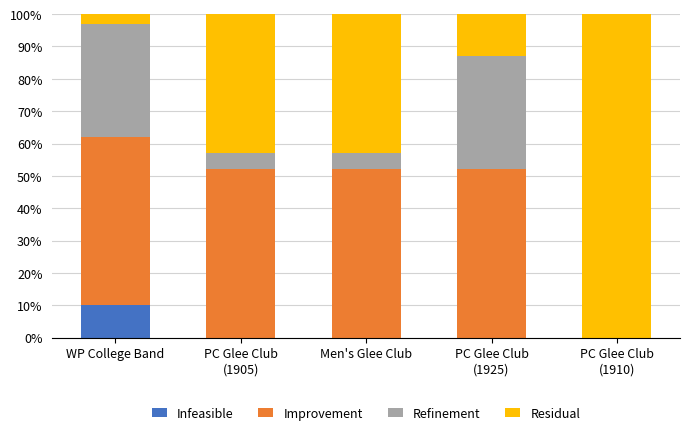

True or false: Infeasible has a value of 10 at WP College Band.

True